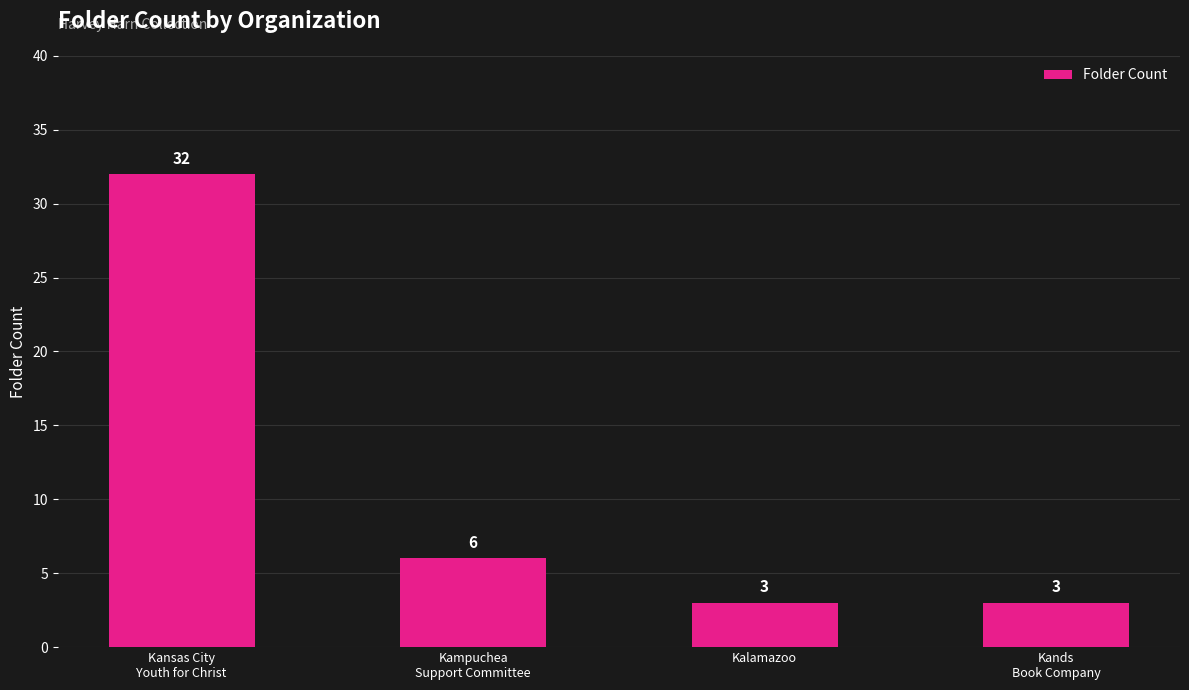

Read the value at Kalamazoo, to the nearest 5.

5